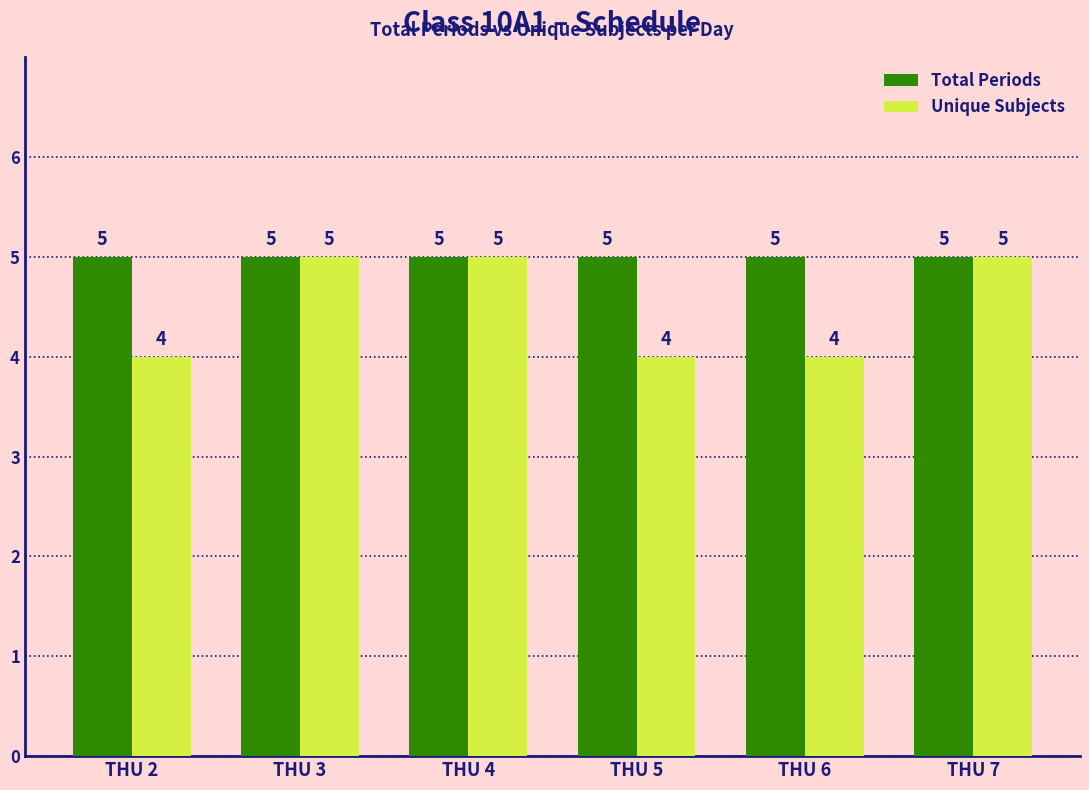

The Unique Subjects series shows 4 at THU 5. True or false?

True